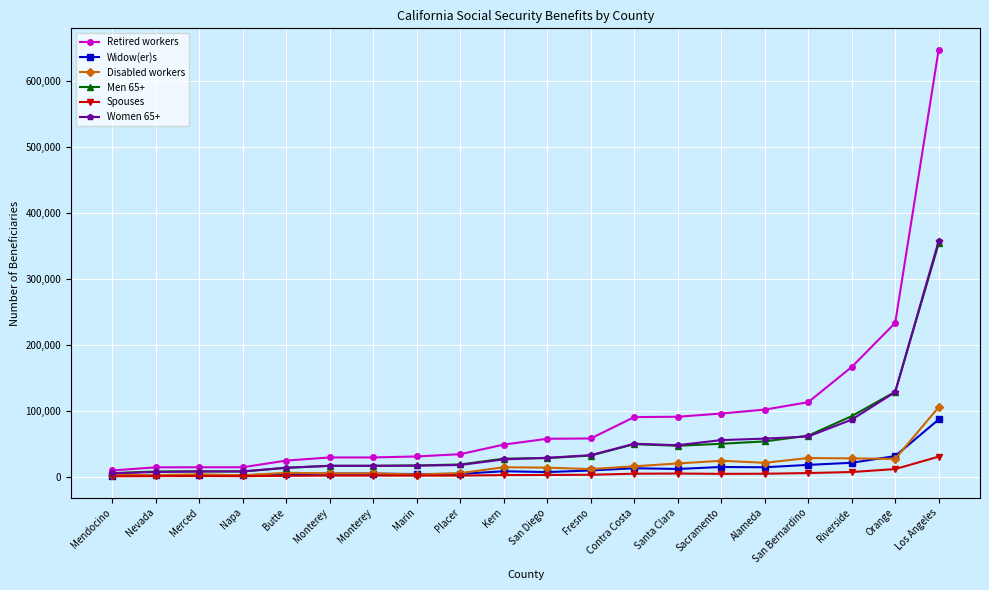

What are all the series names shown in the legend?

Retired workers, Widow(er)s, Disabled workers, Men 65+, Spouses, Women 65+